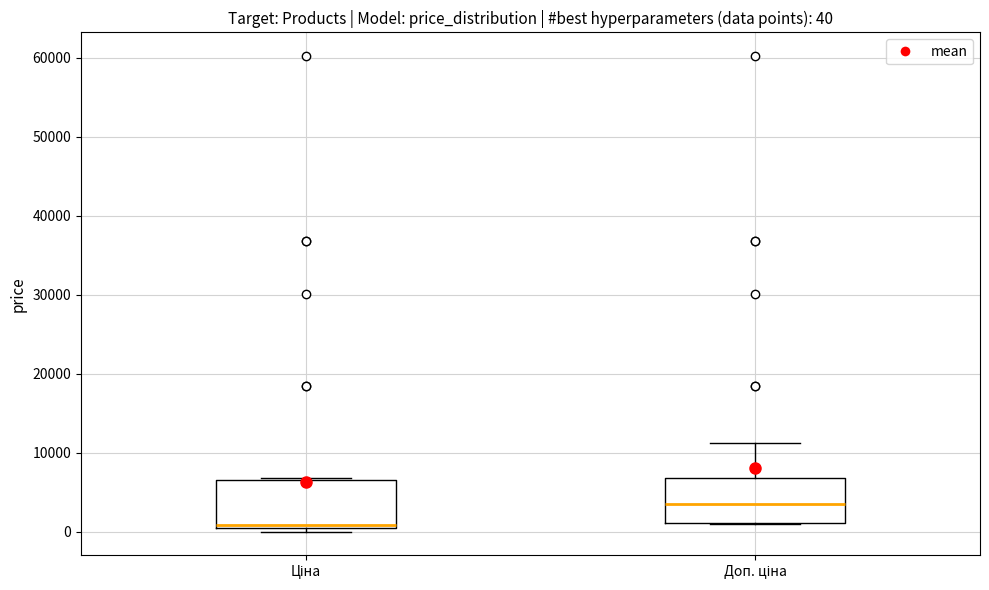

Which box has the lowest median line?

Ціна